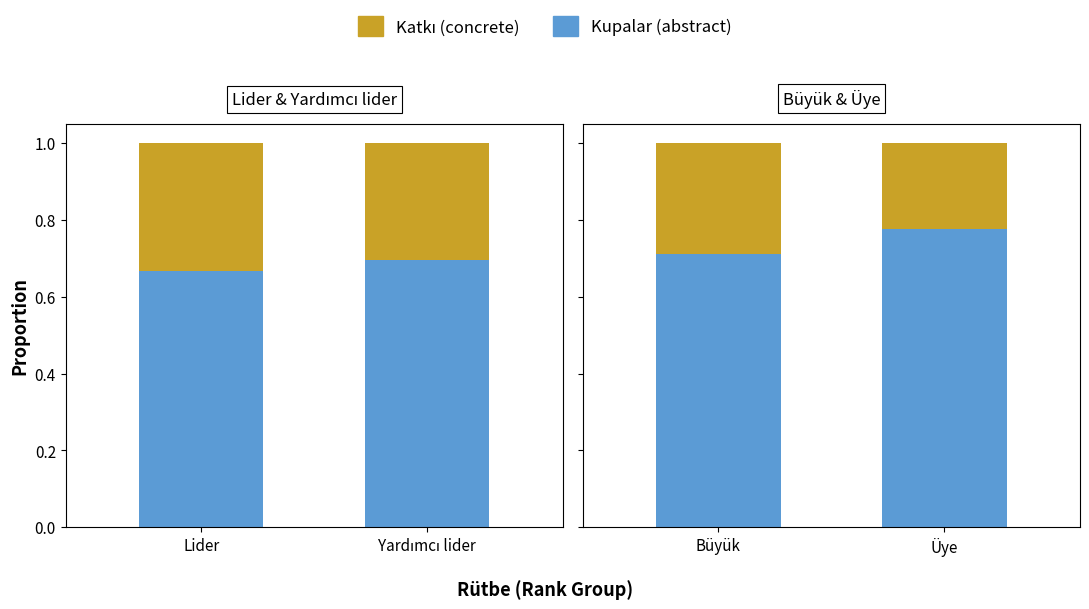

How many bars are there in total?

4